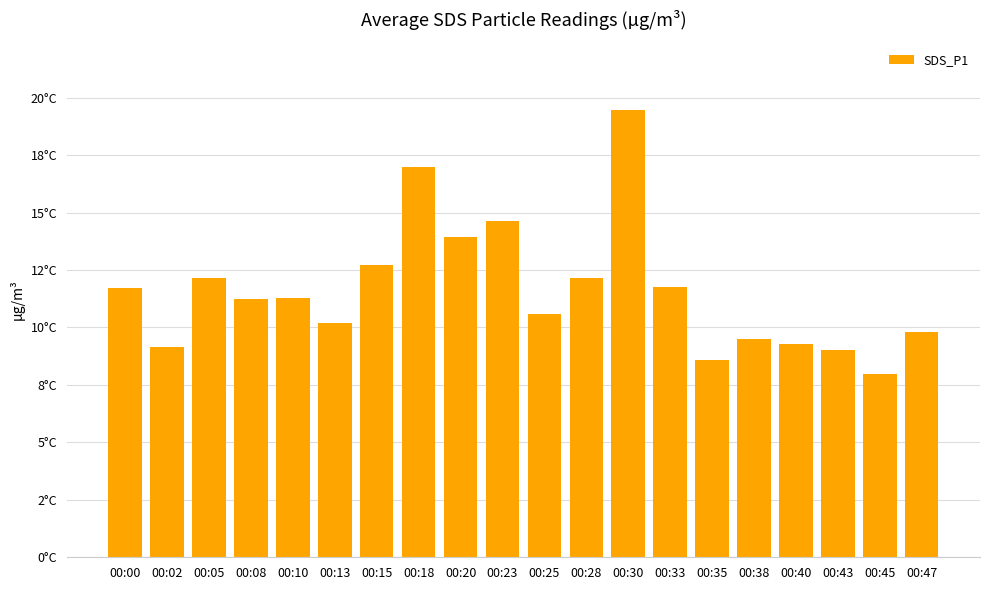

Where is the data nearest to the value 13?

00:15